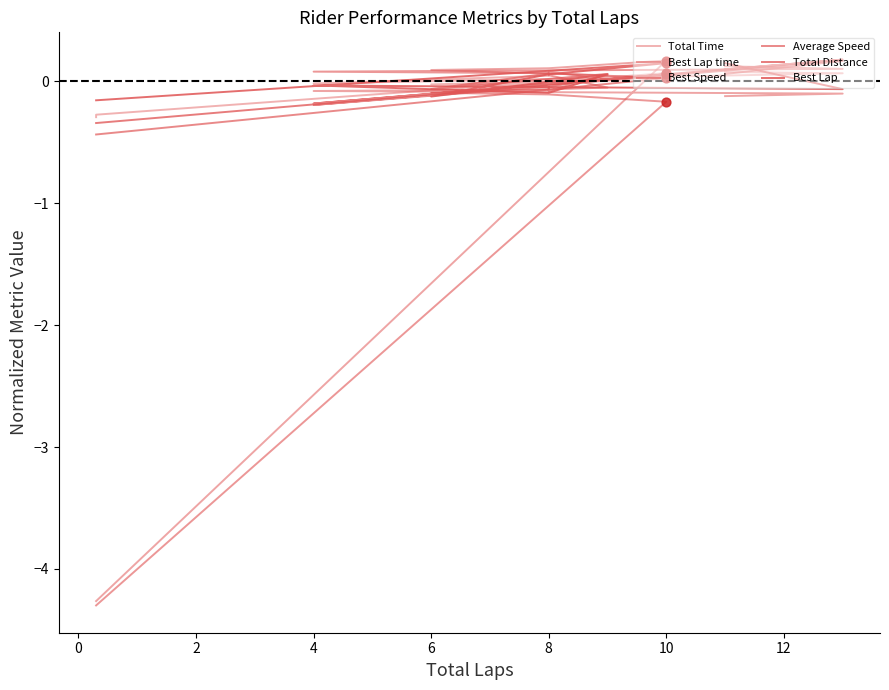

Which series contains the highest Y value?

Total Distance